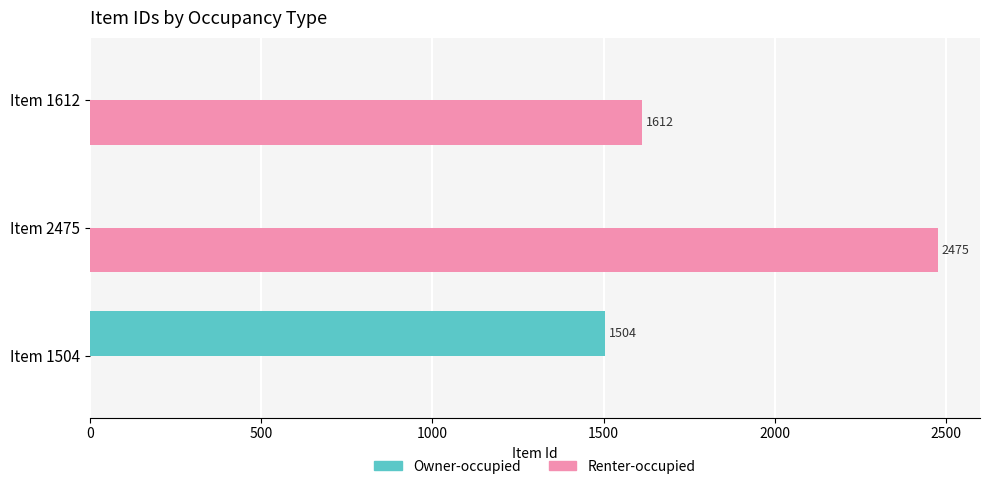

Which label corresponds to the largest value in the chart?

Item 2475